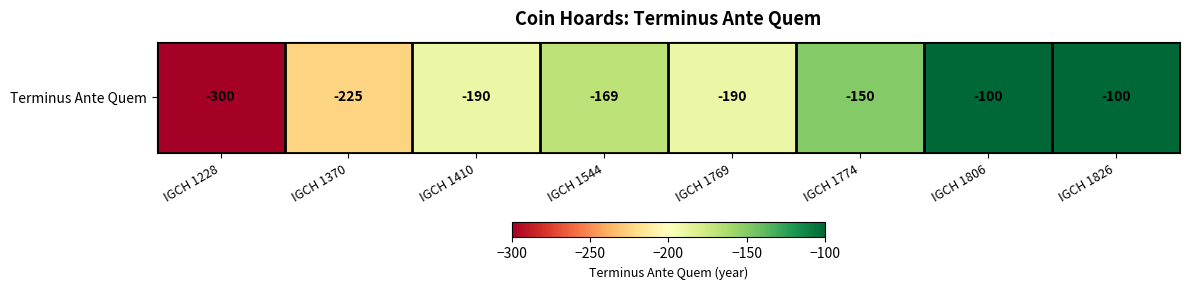

What is the change in value from IGCH 1370 to IGCH 1826?

+125